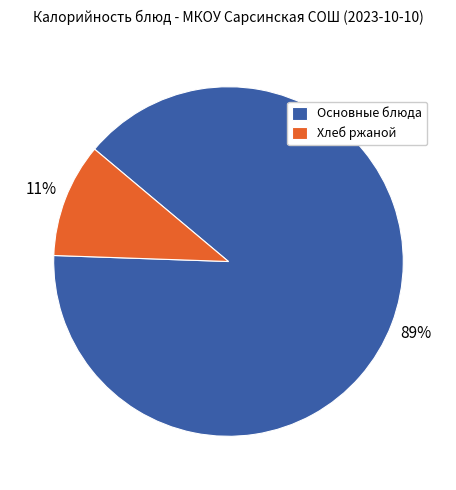

Is there any slice that represents more than half of the pie?

Yes